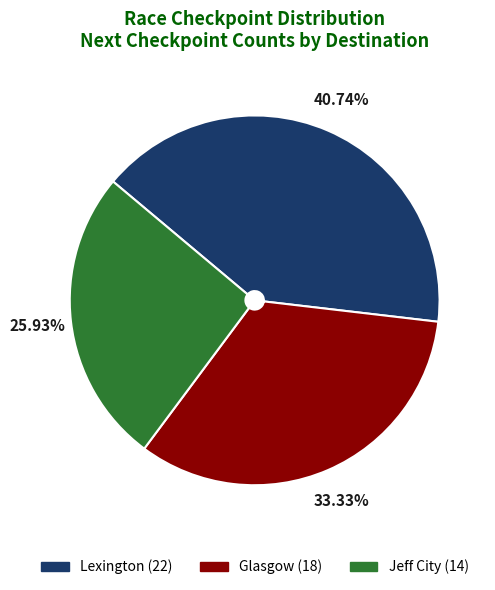

True or false: Lexington accounts for 41% of the total.

True